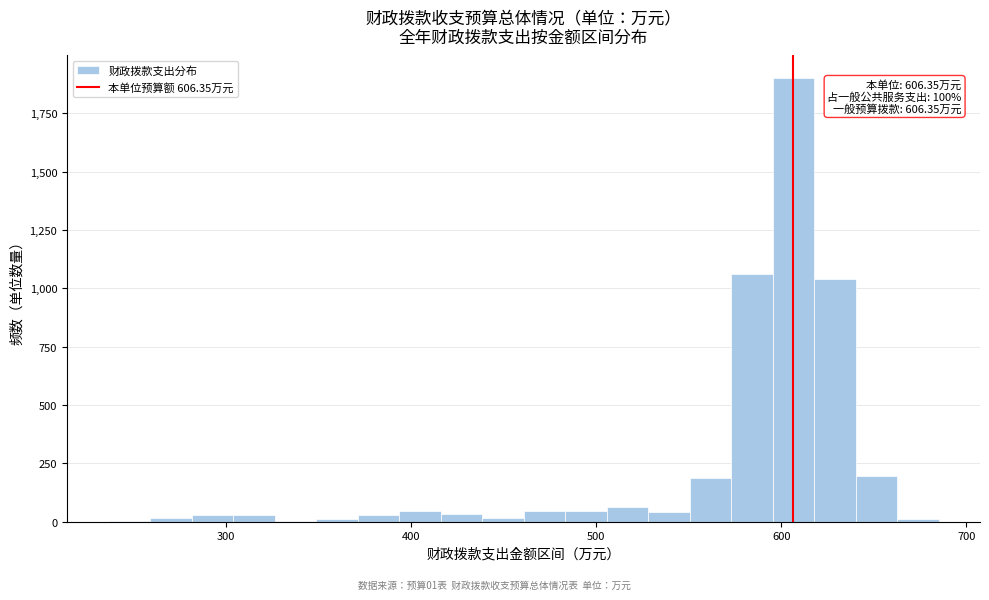

Around what value on the x-axis is the tallest bar? Give the approximate position of its centre, as read against the axis.

610